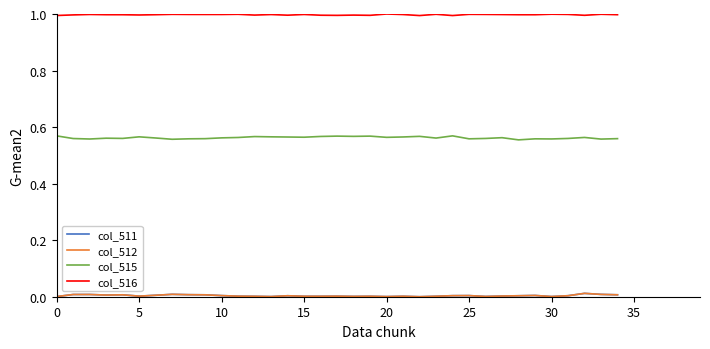

Which series has the largest total across all categories?

col_516